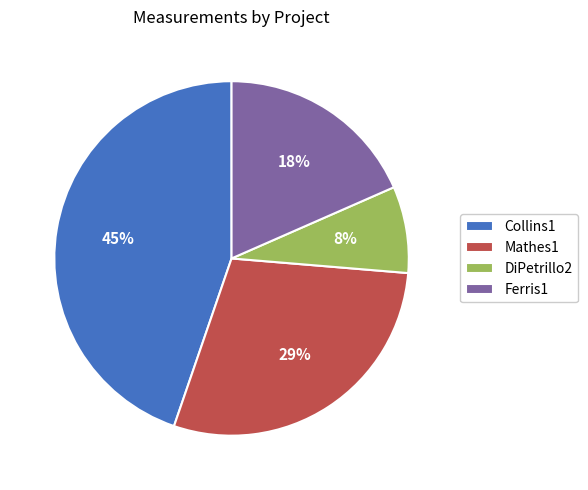

To the nearest percent, what portion does Collins1 represent?

45%